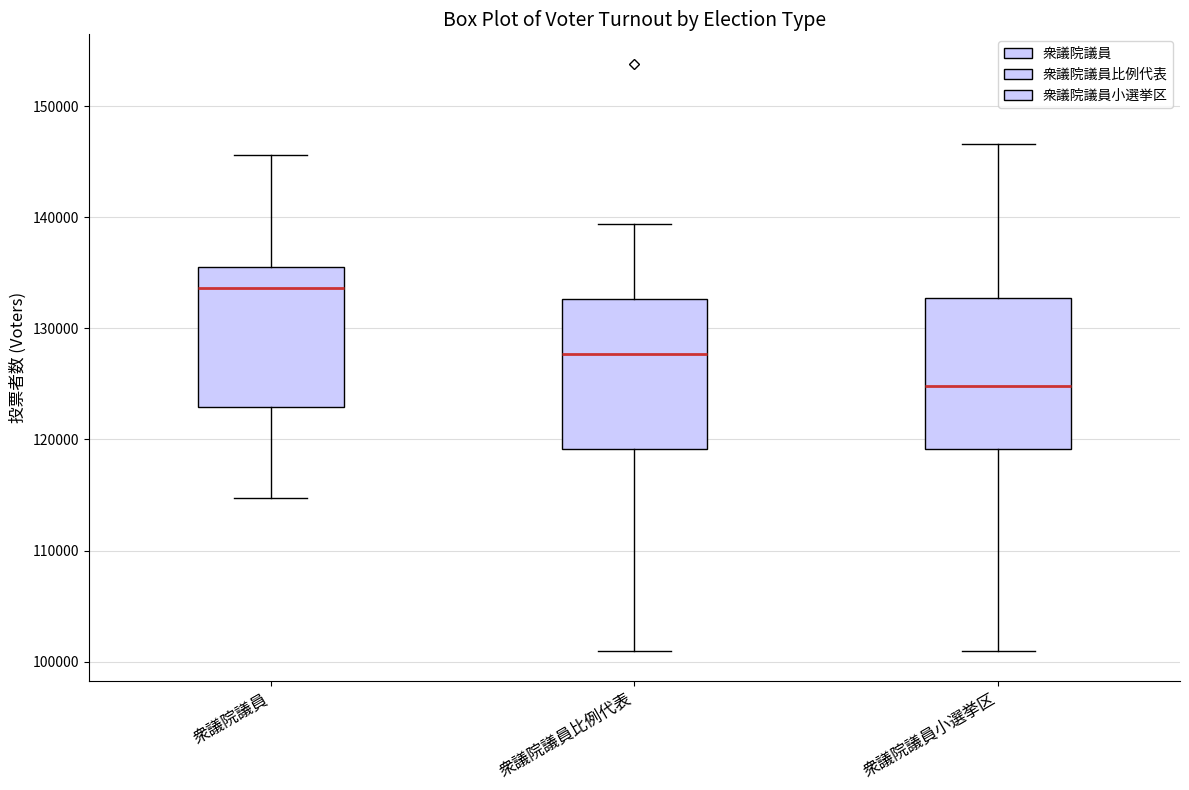

Reading left to right, read every box against the y-axis: the position of its median line, the range the box covers, and the ends of its whiskers. The values are not printed on the chart, so give them approximately, as read against the axis.

衆議院議員: median 134000, box 123000 to 136000, whiskers 115000 to 146000
衆議院議員比例代表: median 128000, box 119000 to 133000, whiskers 101000 to 139000
衆議院議員小選挙区: median 125000, box 119000 to 133000, whiskers 101000 to 147000